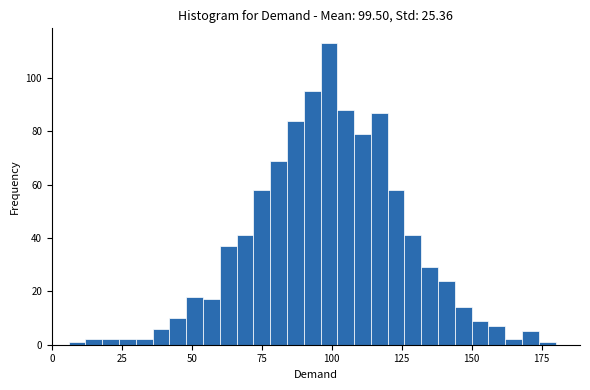

Read against the x-axis, roughly where is the centre of the tallest bar?

100